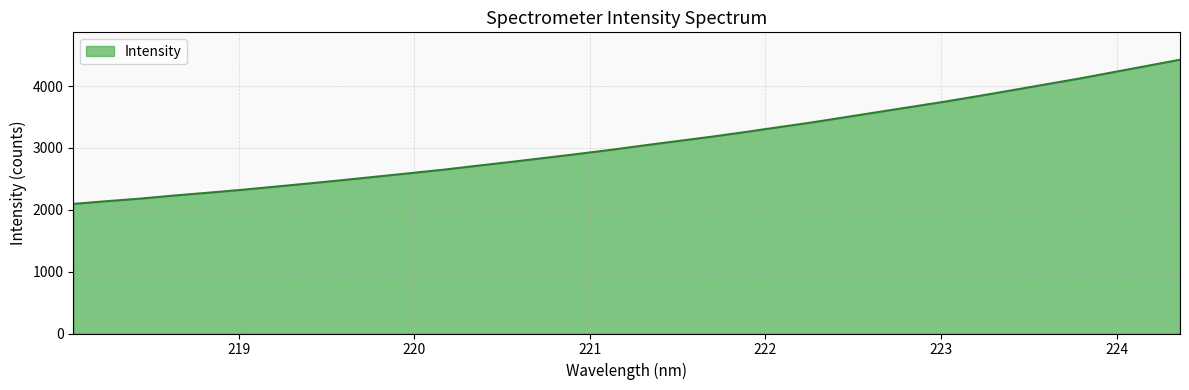

How many lines are shown in the chart?

1